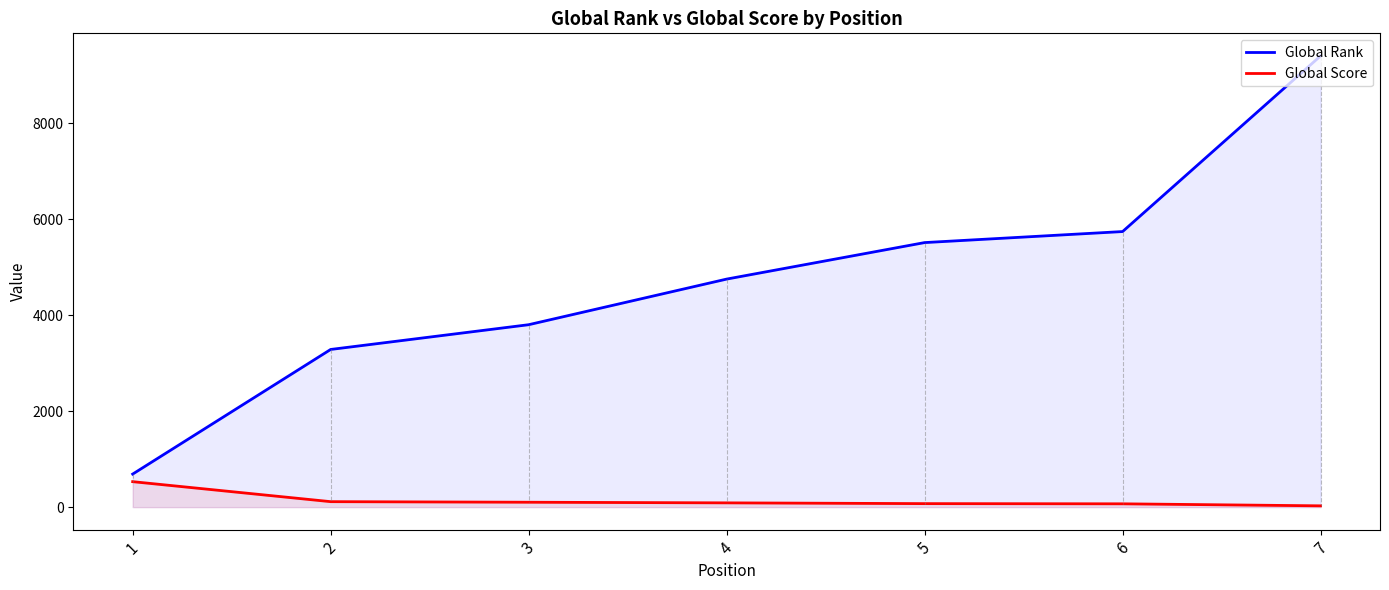

Which series has the largest total across all categories?

Global Rank